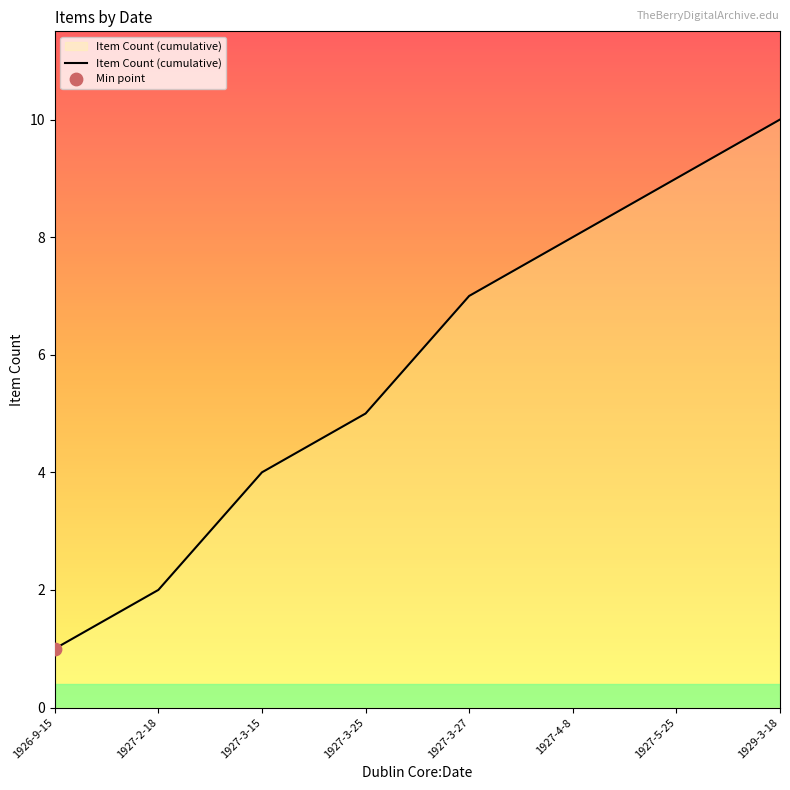

What is the change in value from 1927-3-27 to 1929-3-18?

+3